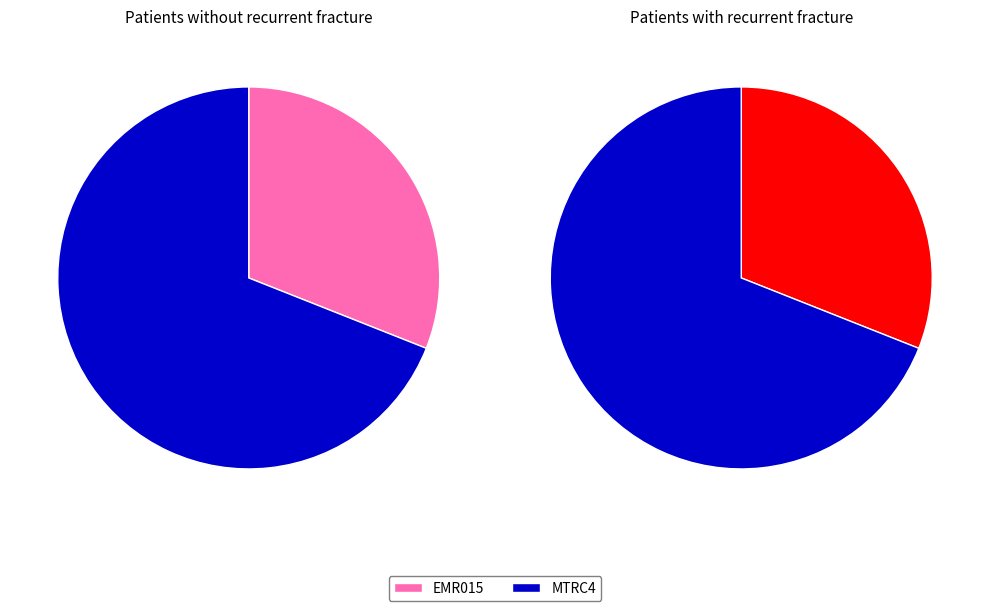

What is the majority slice?

MTRC4